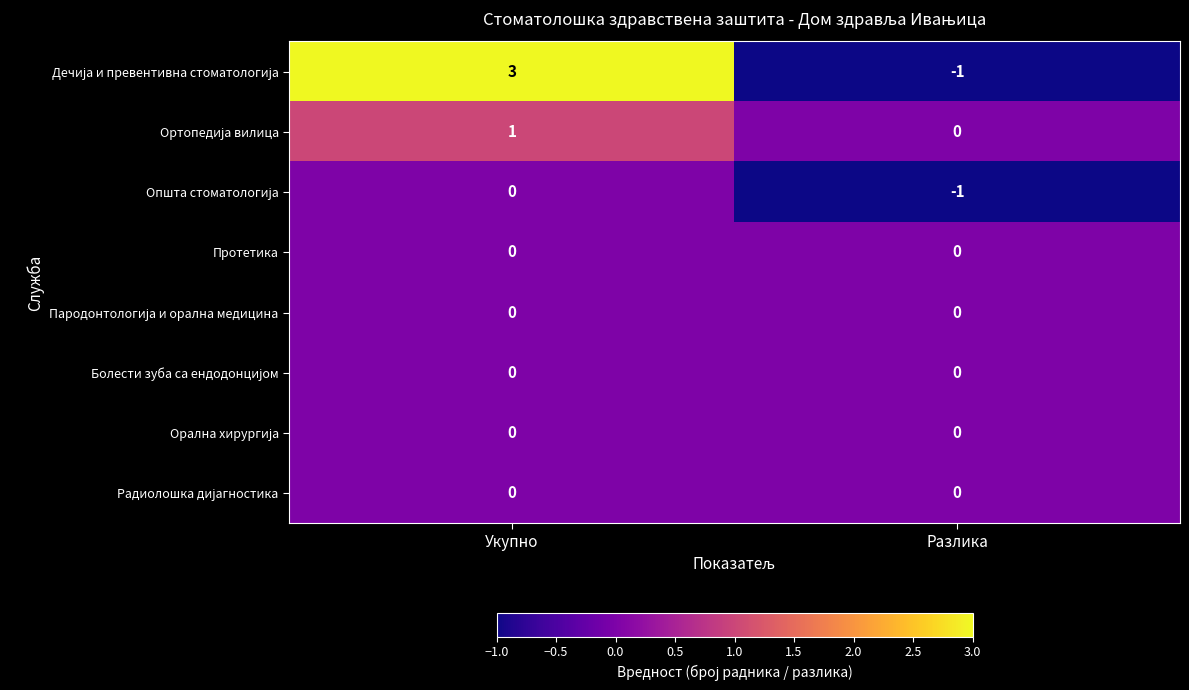

At which category is the sum across all series the highest?

Укупно